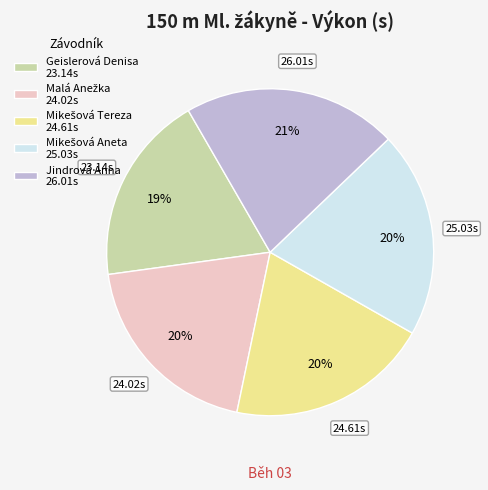

Is there a majority slice in this chart?

No